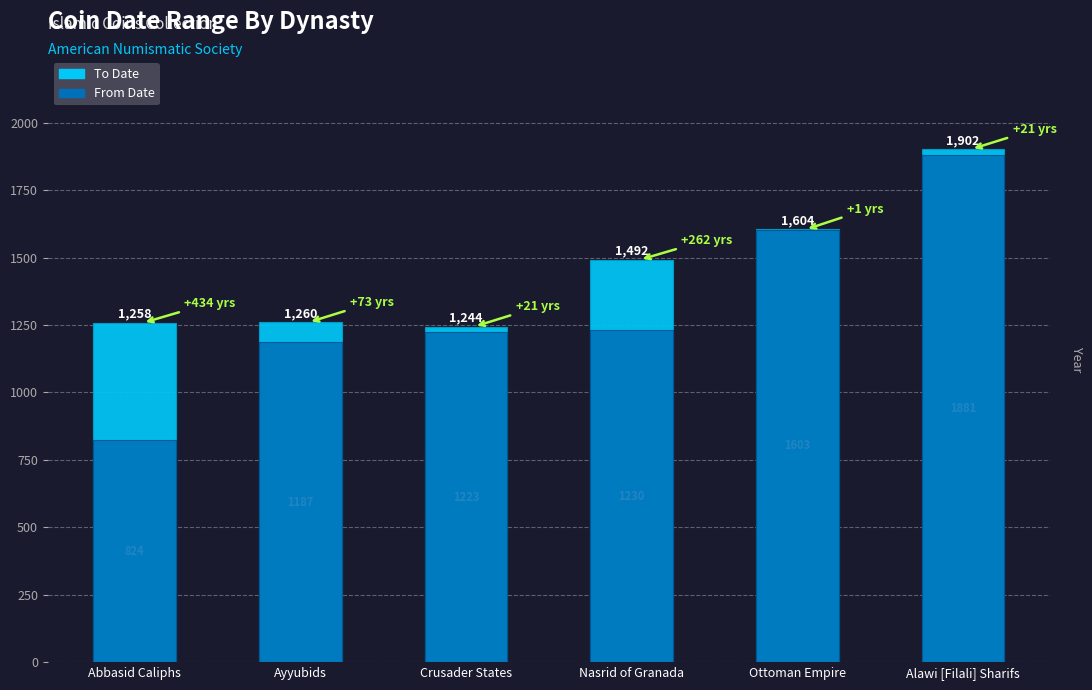

At Nasrid of Granada, list the series in order from largest to smallest.

To Date, From Date